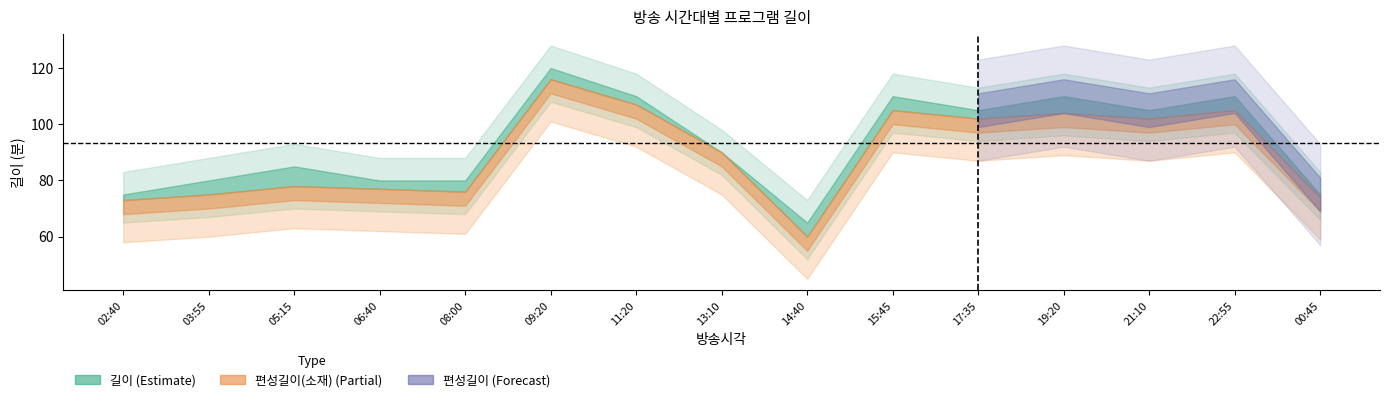

The 길이 series shows 80 at 06:40. True or false?

True